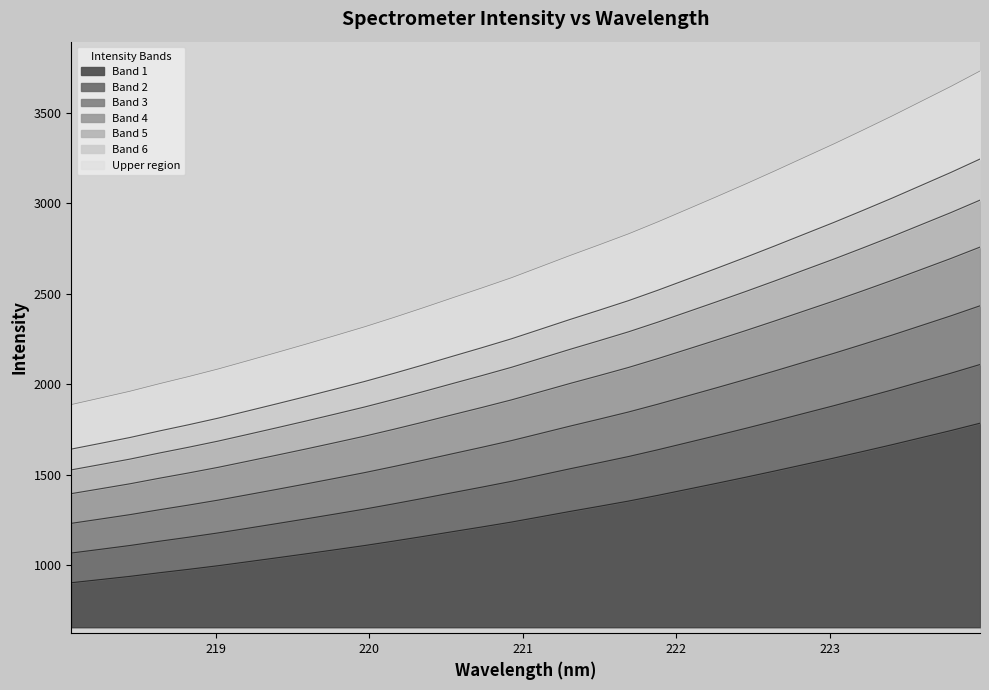

What is the sum of all values?

85985.7